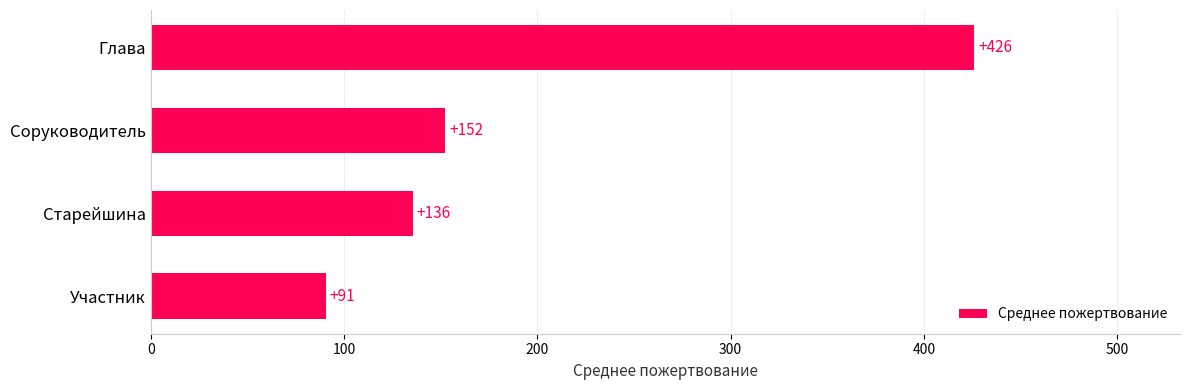

What is the approximate value at Глава?

426.0